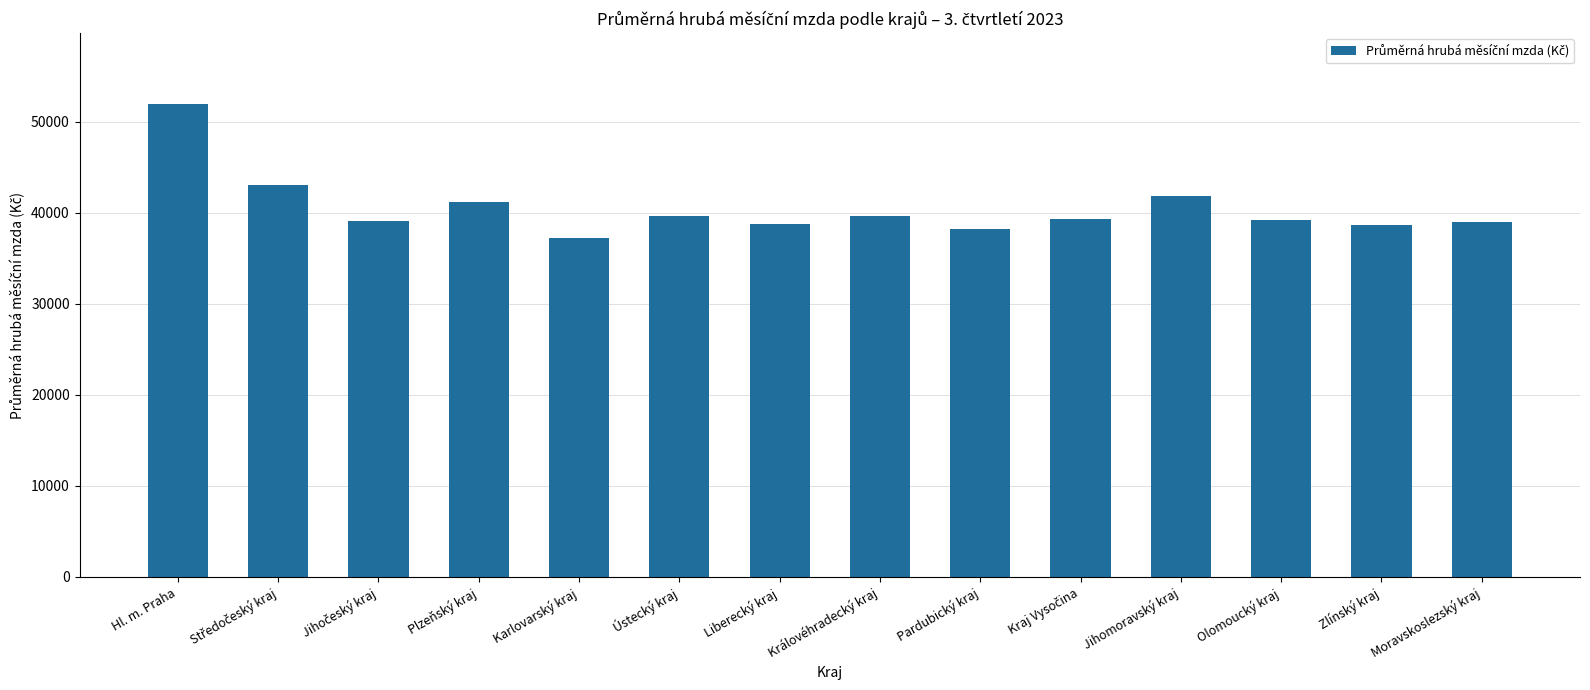

What is the label of the 1st bar from the right?

Moravskoslezský kraj